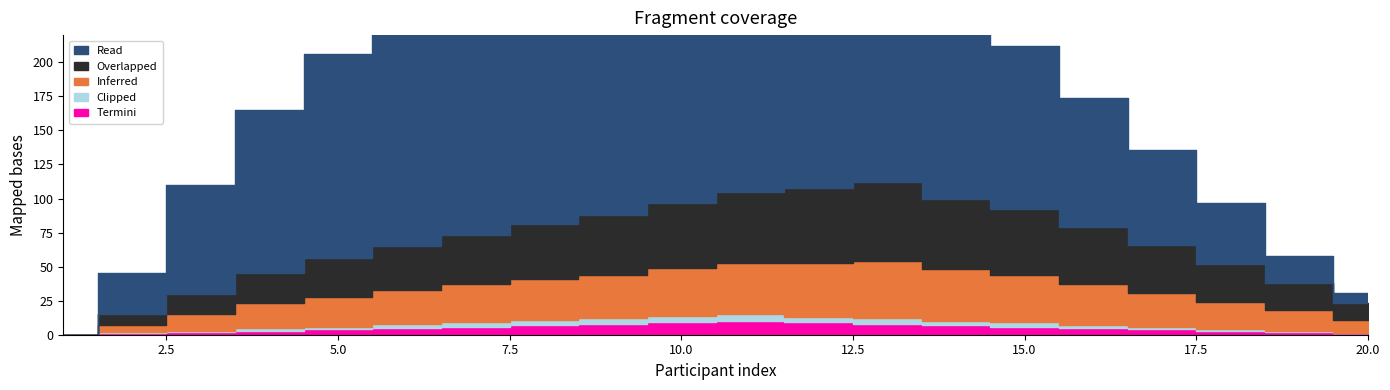

What is the sum of all Inferred values?

500